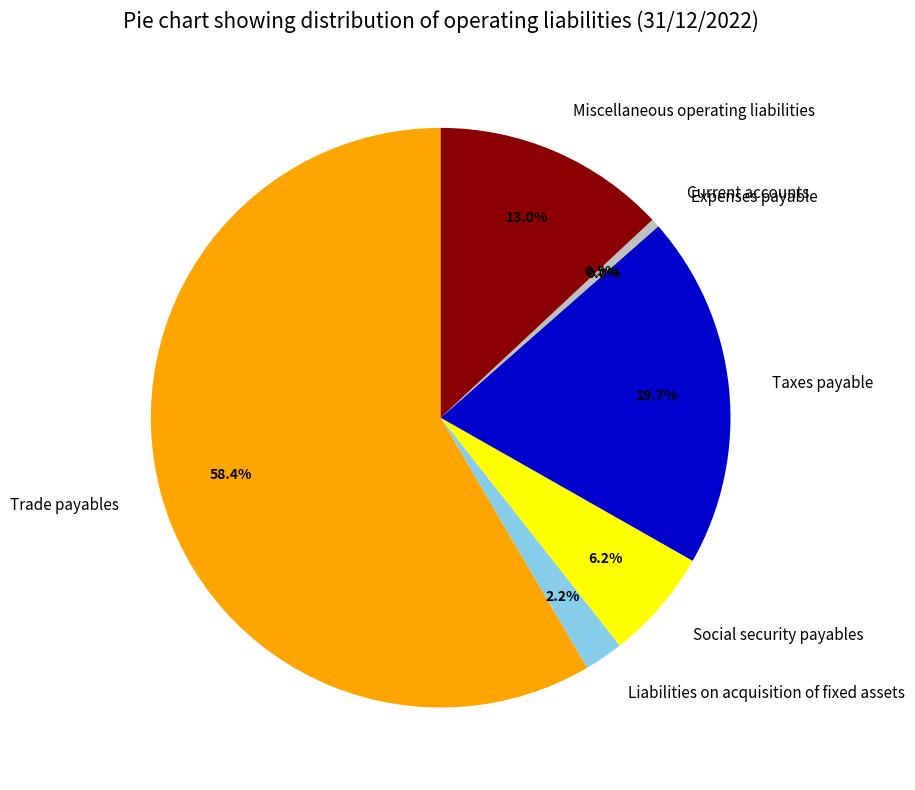

Does Social security payables represent more than half of the total?

No